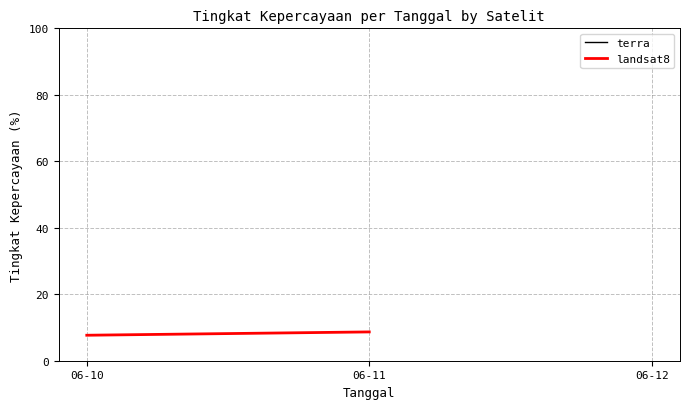

Rank the categories by value from highest to lowest.

06-11, 06-10